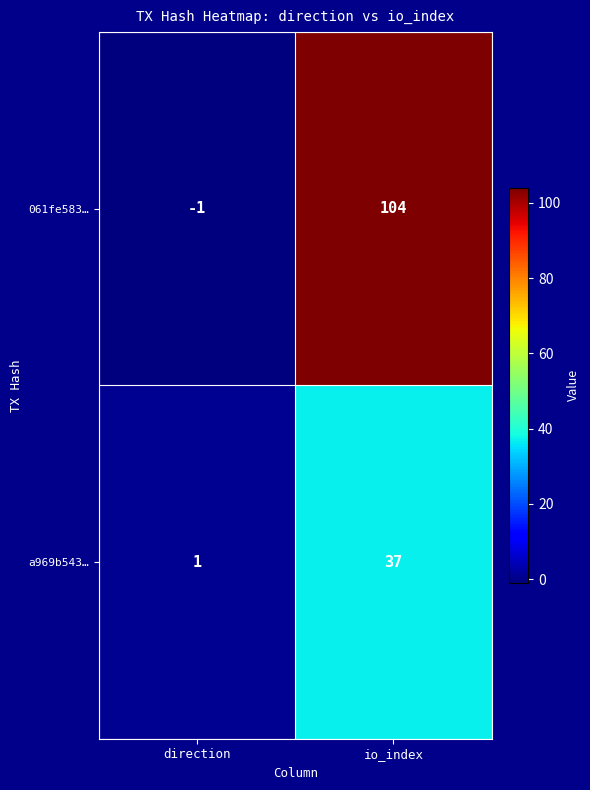

Which series changed the most between direction and io_index?

061fe583…